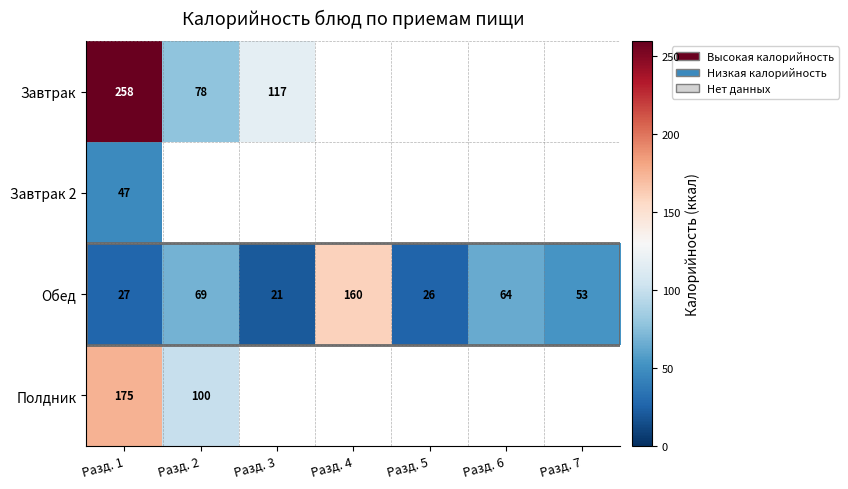

Between Разд. 6 and Разд. 7, which is larger?

Разд. 6